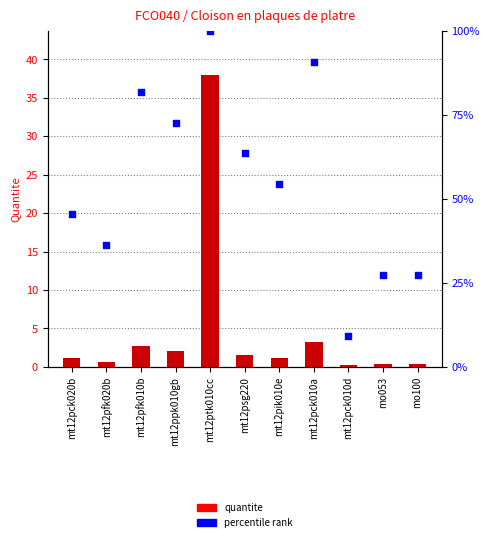

Which series reaches the minimum Y coordinate?

quantite